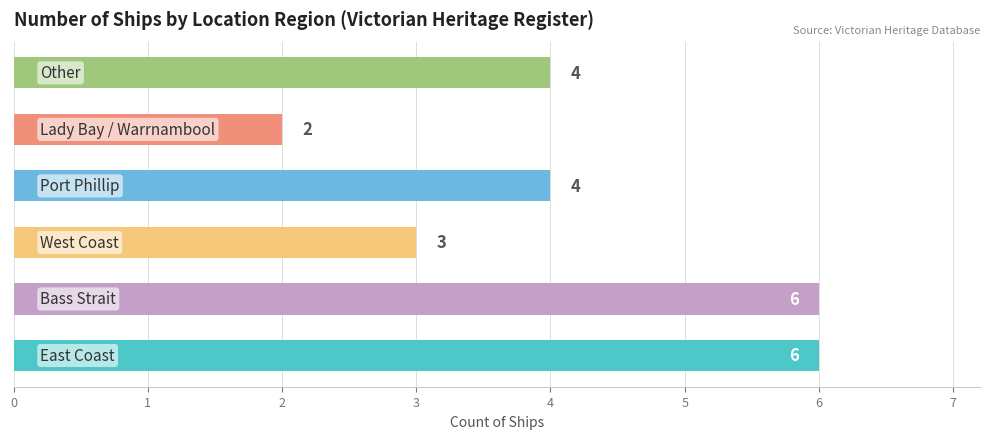

How many values are between 3 and 6?

5